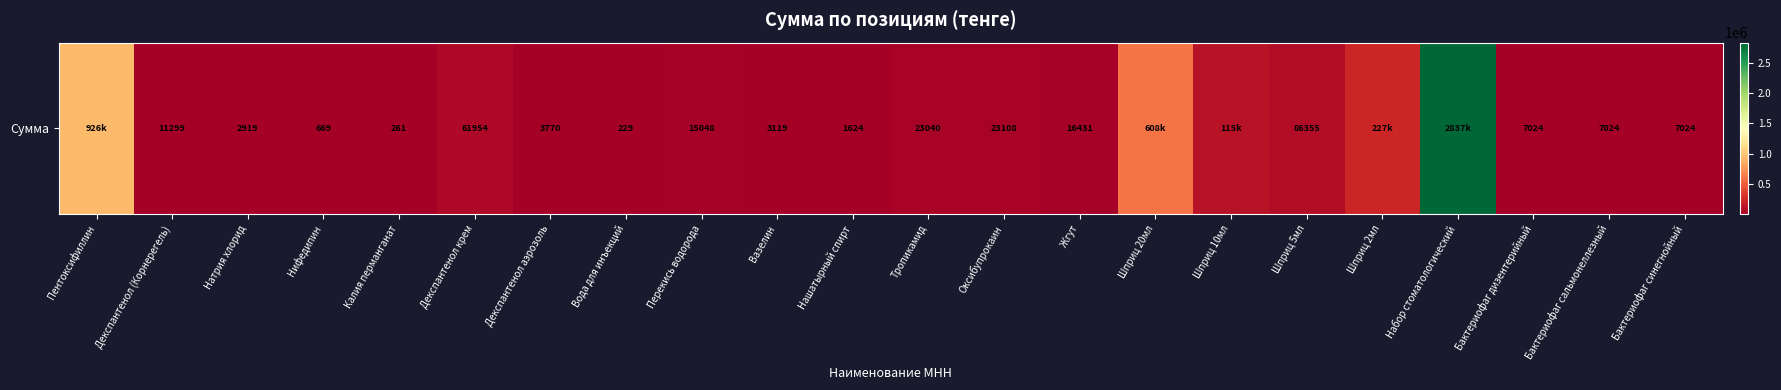

What is the maximum value shown in the chart?

2836728.0